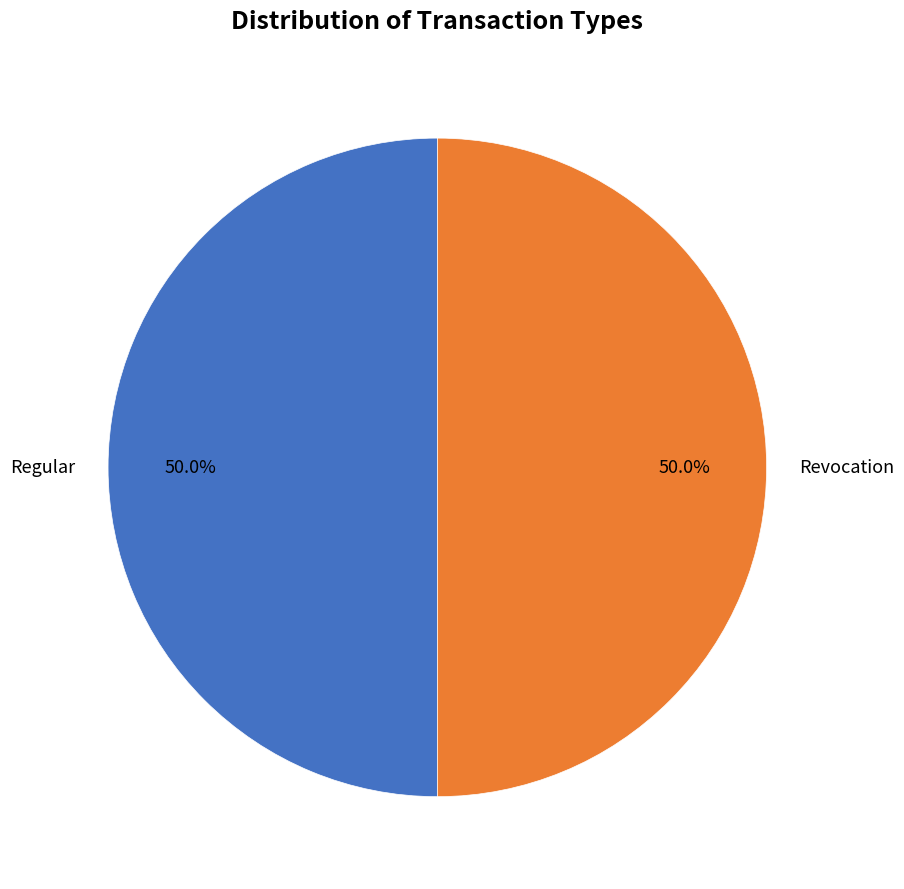

What percentage is NOT represented by Revocation?

50.0%